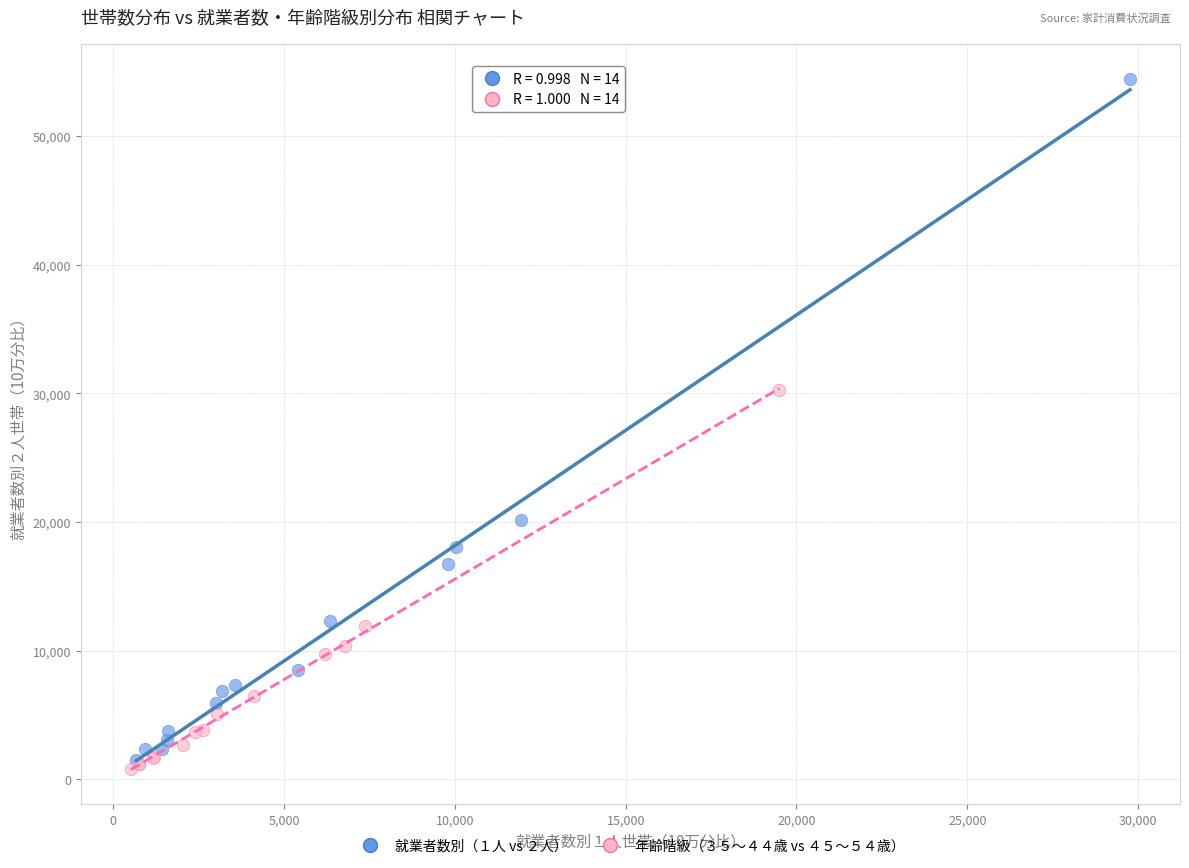

Which series reaches the maximum Y coordinate?

就業者数別（１人 vs ２人）